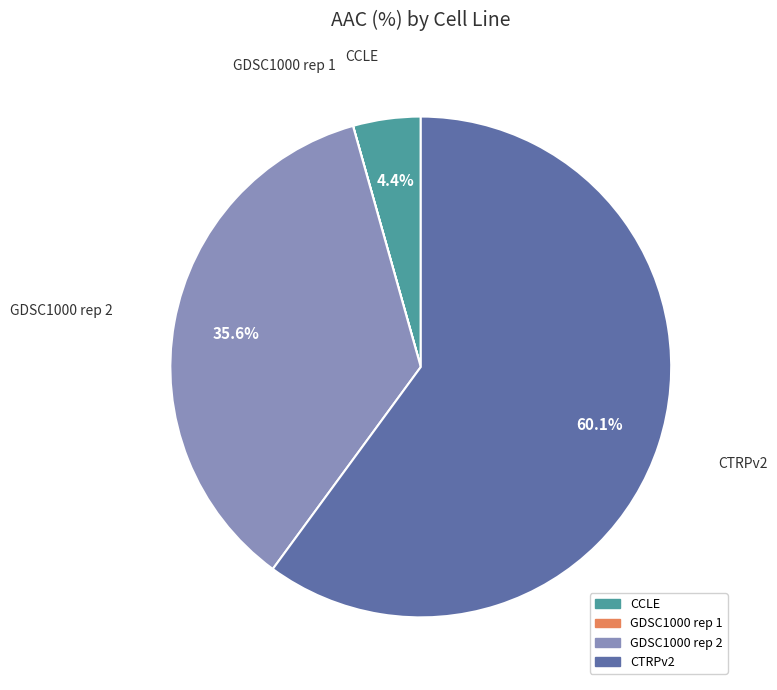

Does CCLE represent more than half of the total?

No